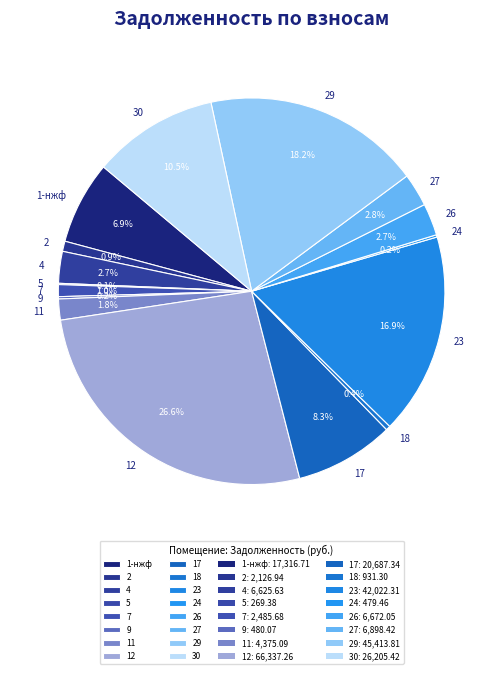

Between 18 and 7, which is larger?

7